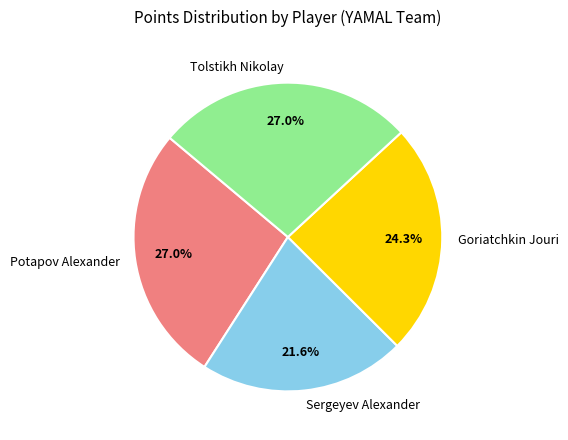

To the nearest percent, what portion does Sergeyev Alexander represent?

22%